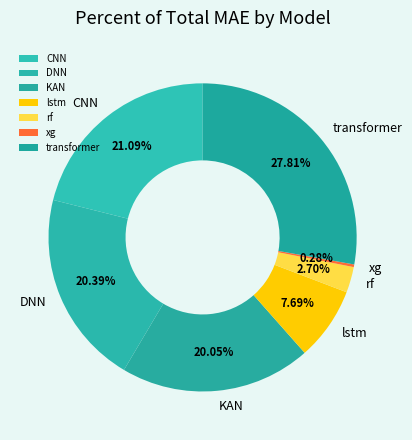

To the nearest percent, what percentage of the pie is DNN?

20%